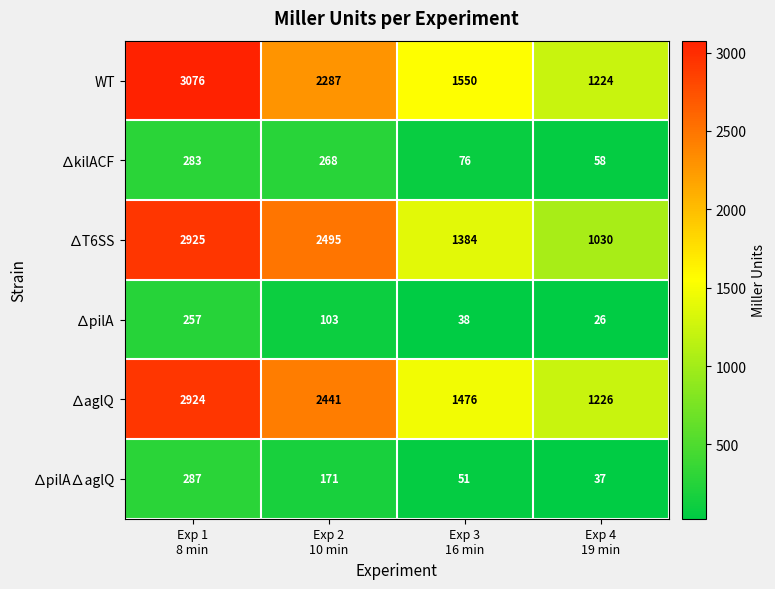

How many data points does each series have?

4